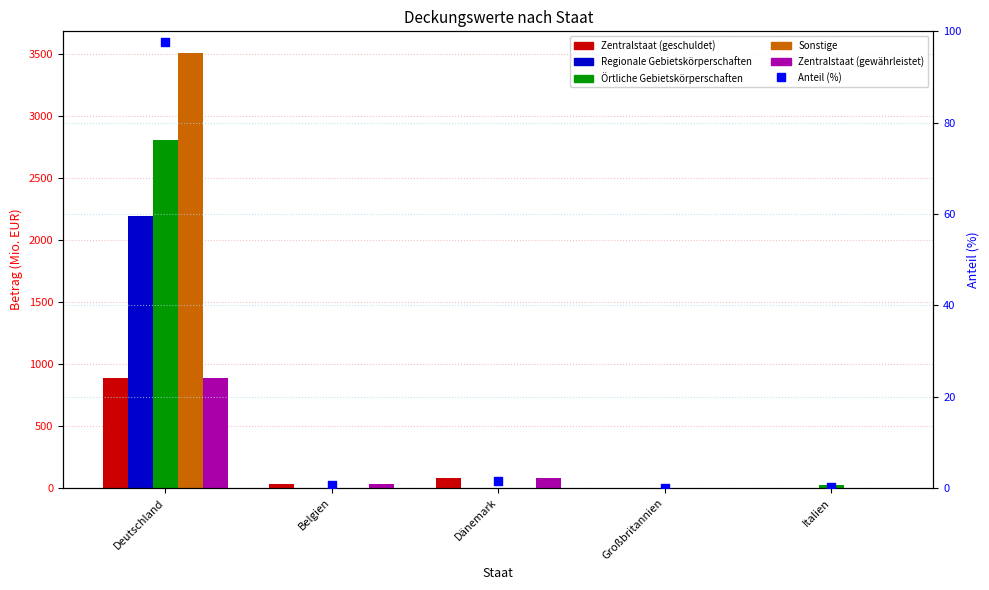

At which category is the sum across all series the highest?

Deutschland